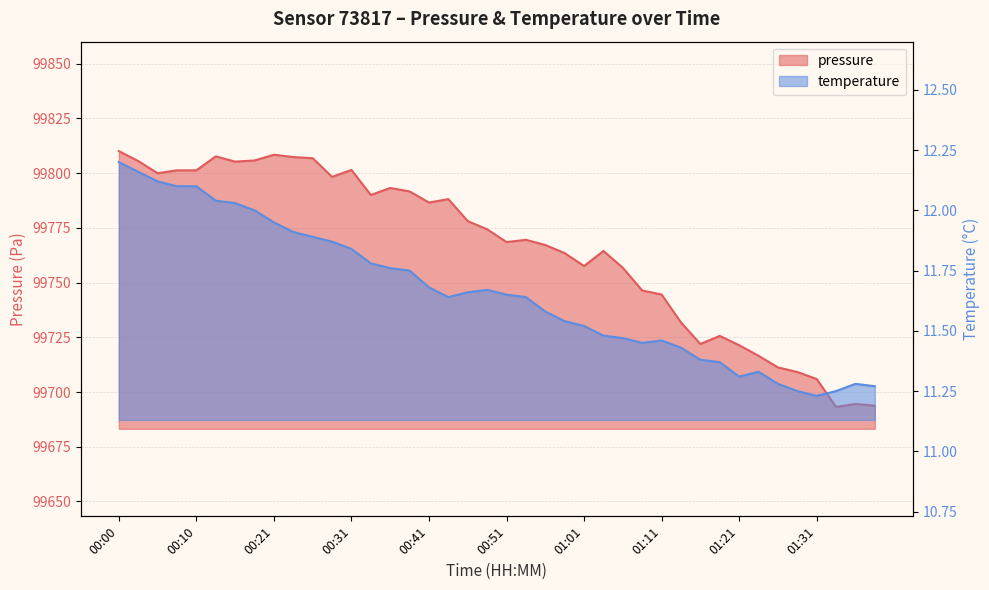

What is the value of the temperature point at the 16th from the left?

11.8